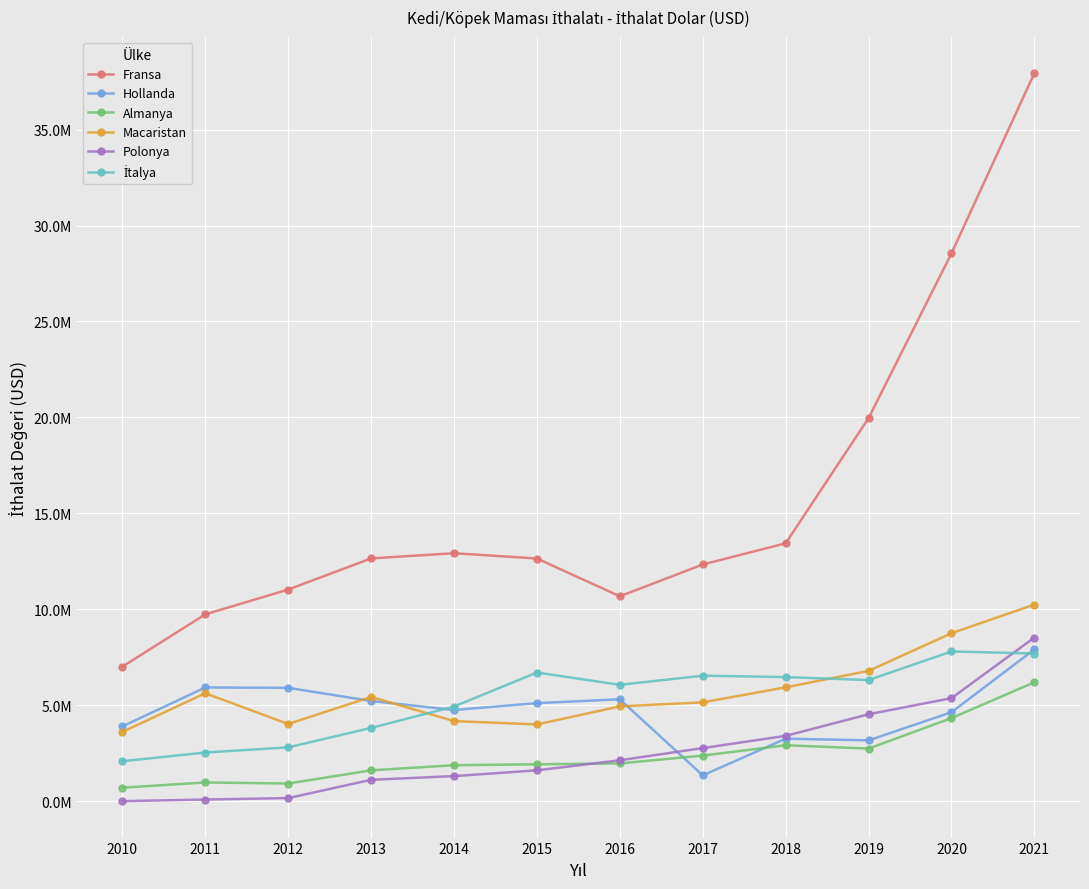

Does the chart have visible grid lines?

Yes